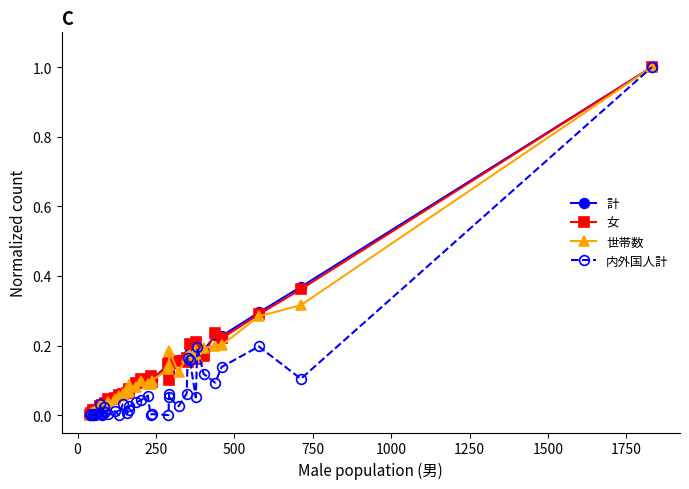

The value of 世帯数 at 35 is 0.0. True or false?

False